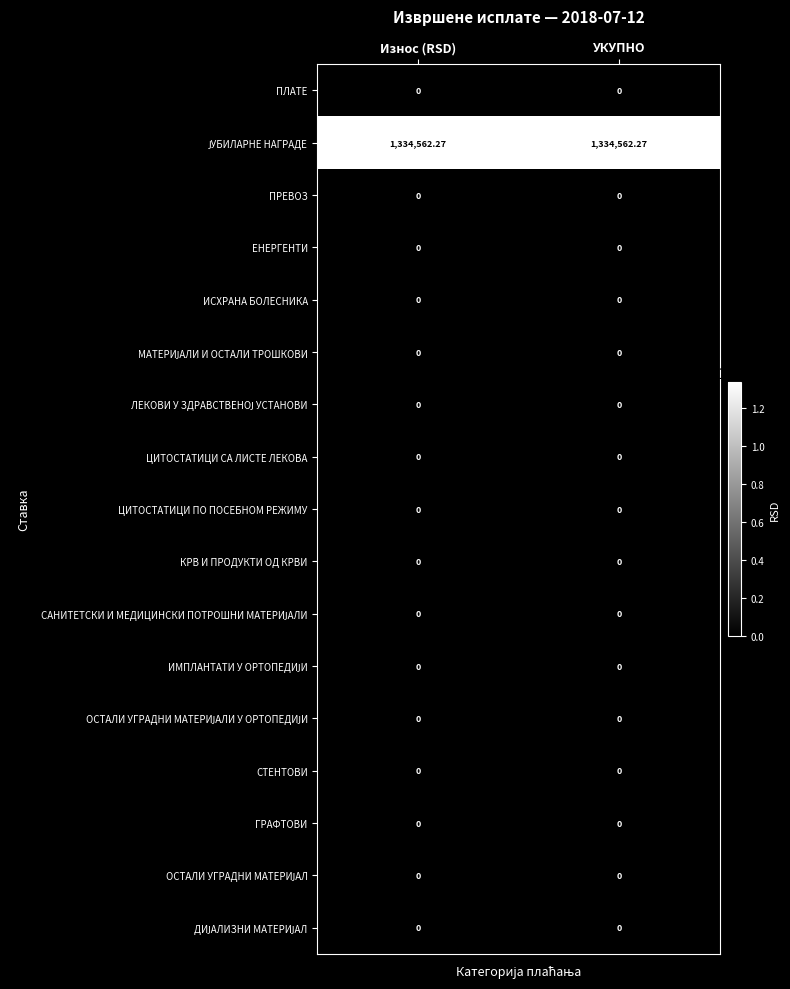

How many distinct data groups are displayed?

17